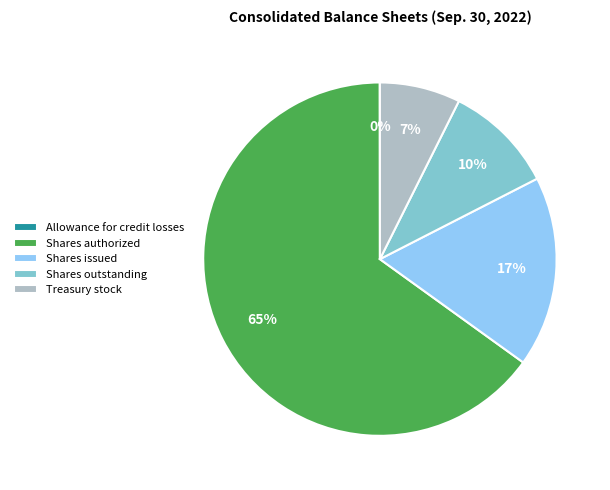

To the nearest percent, what is the average slice percentage?

20%